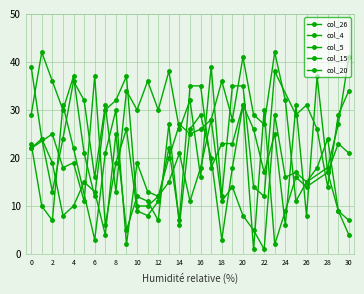

True or false: col_26 and col_20 cross at least once.

True